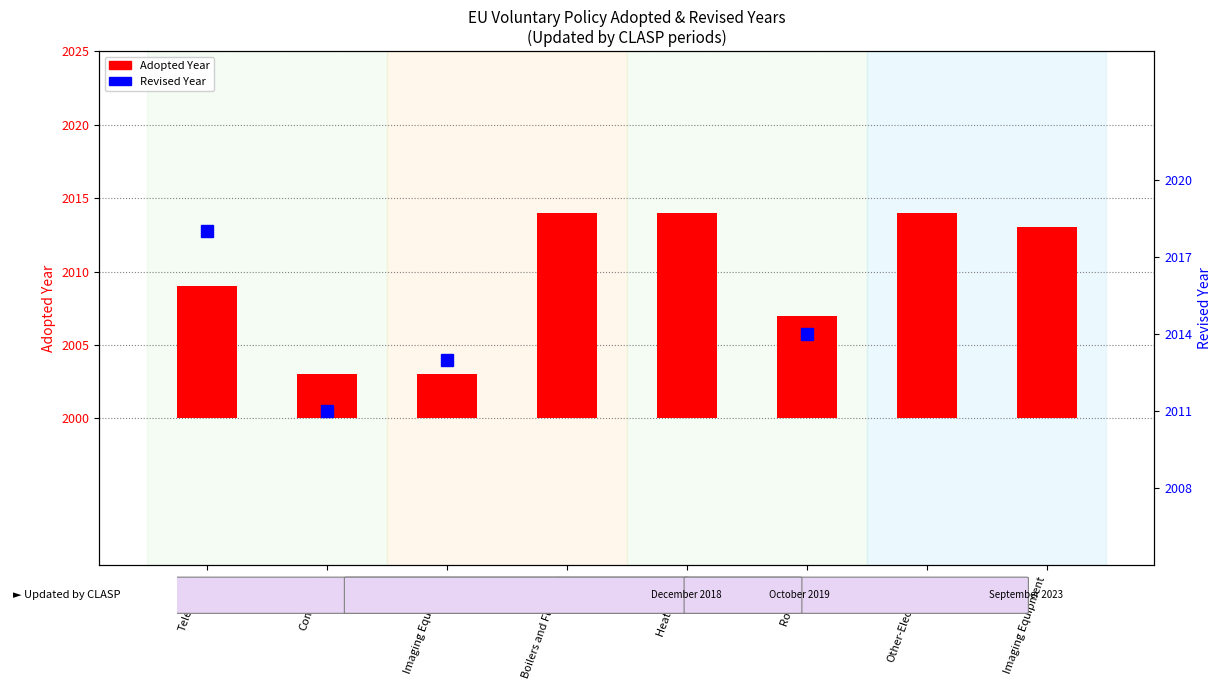

What are all the series names shown in the legend?

Adopted Year, Revised Year